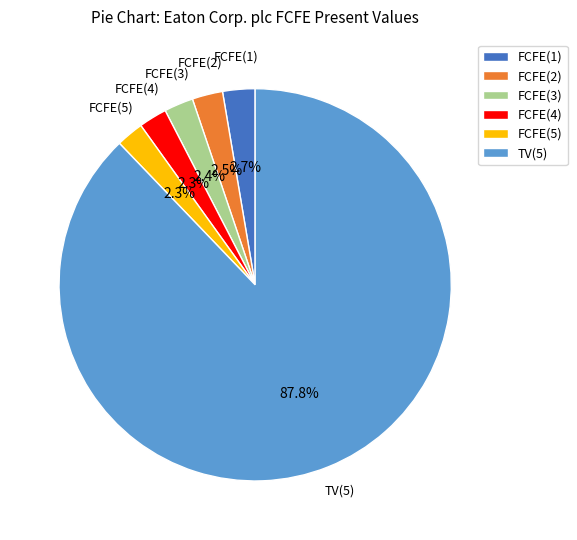

Which category has the biggest portion of the pie?

TV(5)